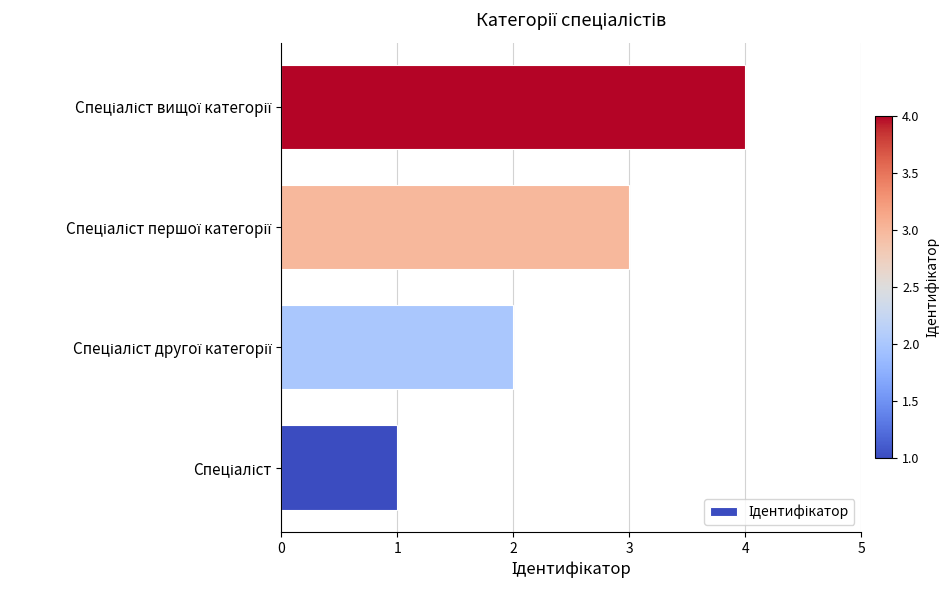

What is the greatest value displayed?

4